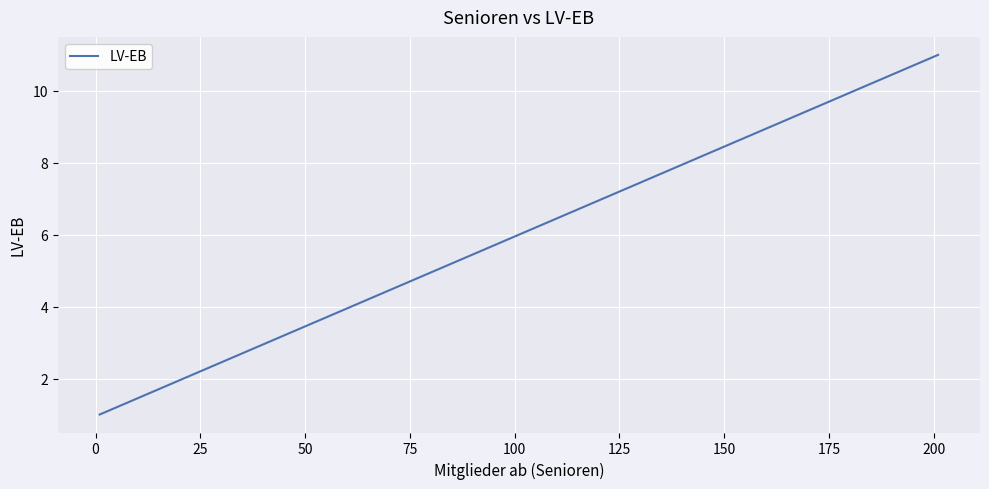

Reading left to right, what are all the values shown in this chart?

1	2	3	4	5	6	7	8	9	10	11